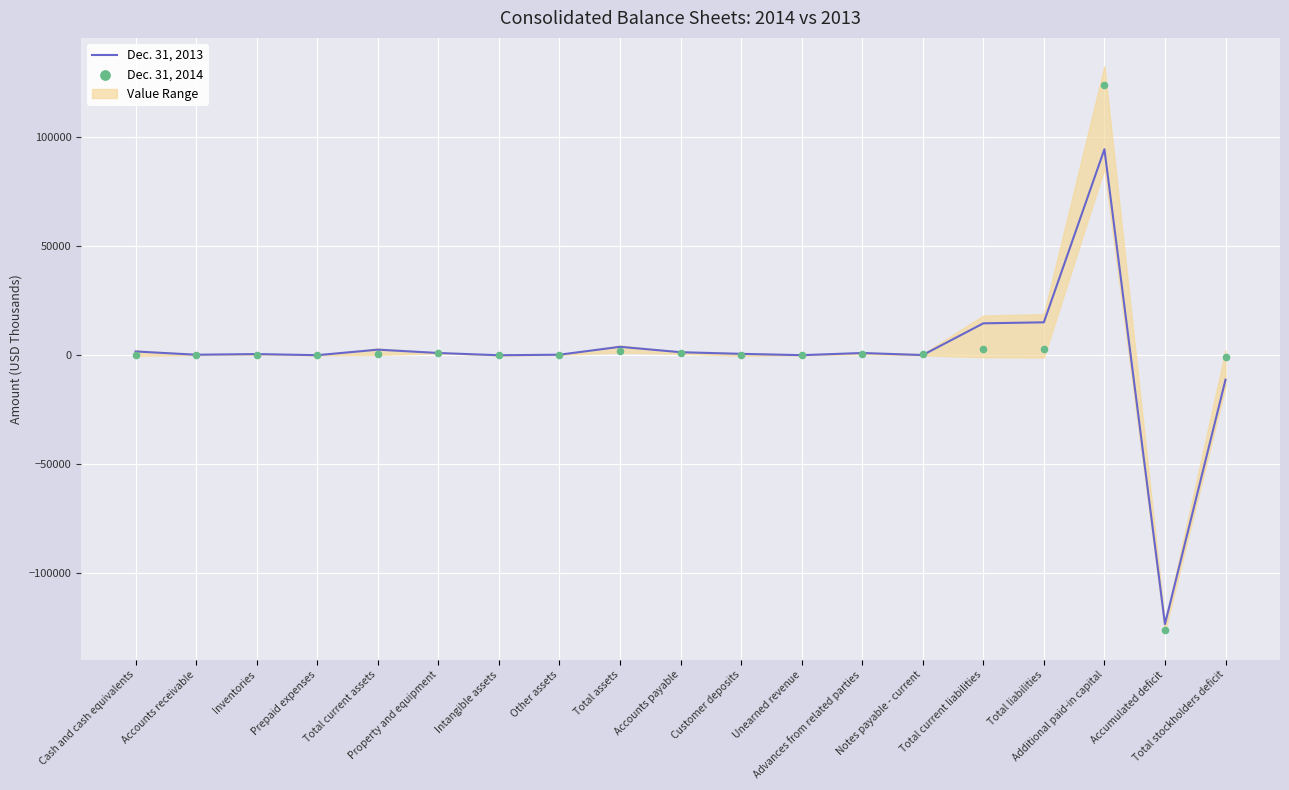

Which series contains the highest Y value?

Dec. 31, 2014